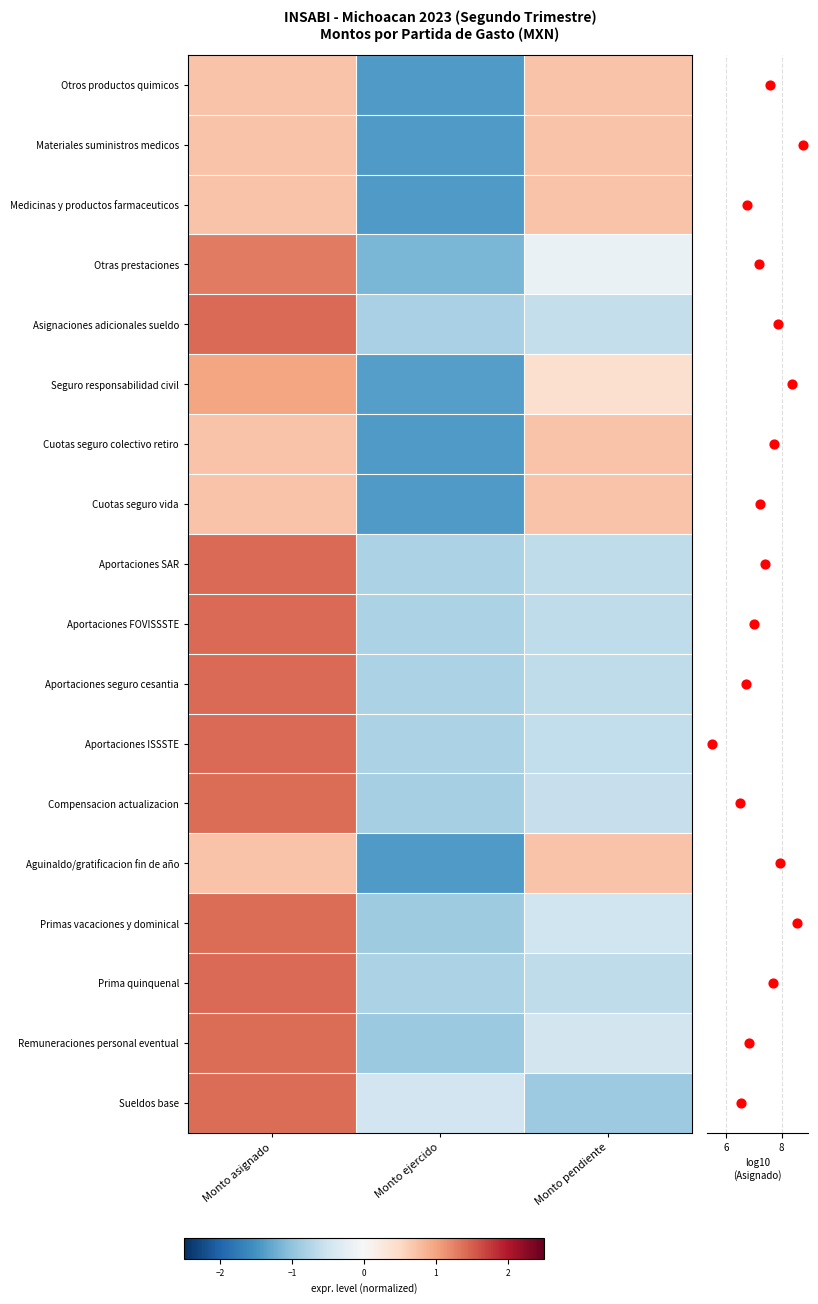

Rank the series by their maximum value, from highest to lowest.

Prima quinquenal, Aportaciones FOVISSSTE, Aportaciones seguro cesantia, Aportaciones SAR, Aportaciones ISSSTE, Asignaciones adicionales sueldo, Compensacion actualizacion, Primas vacaciones y dominical, Sueldos base, Remuneraciones personal eventual, Otras prestaciones, Seguro responsabilidad civil, Medicinas y productos farmaceuticos, Cuotas seguro colectivo retiro, Materiales suministros medicos, Aguinaldo/gratificacion fin de año, Cuotas seguro vida, Otros productos quimicos